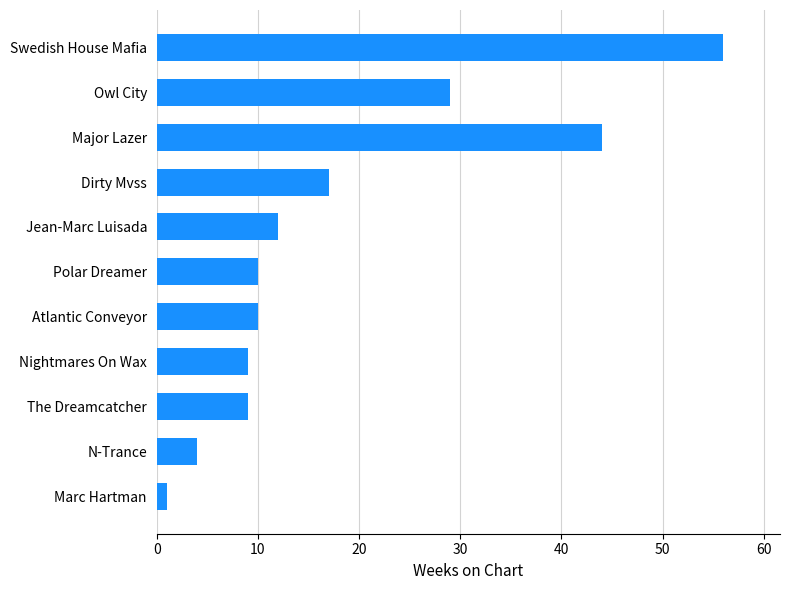

What is the value of the 1st bar from the left?

1